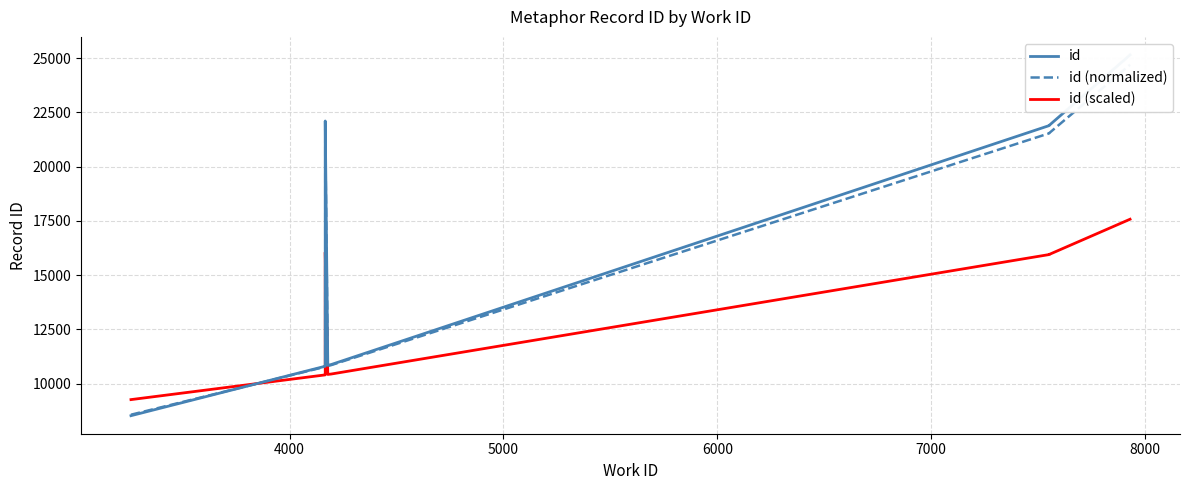

How many times do id and id (normalized) cross each other?

1